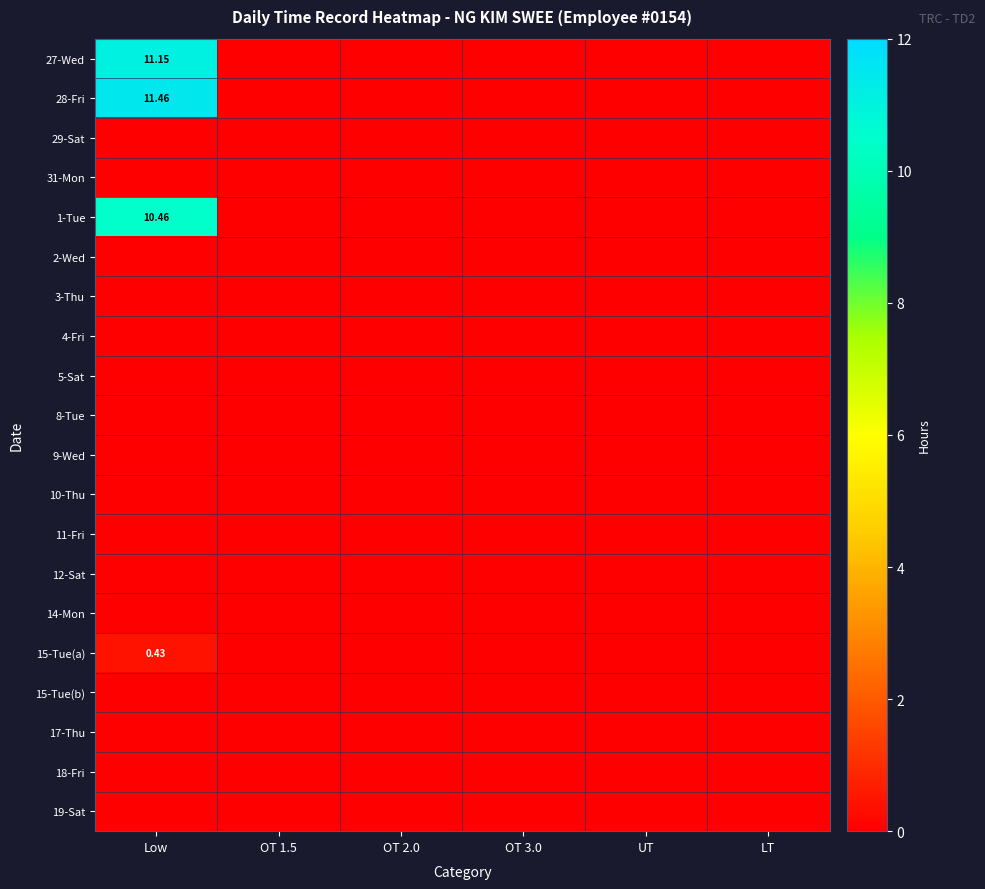

Count the number of data series in this chart.

20